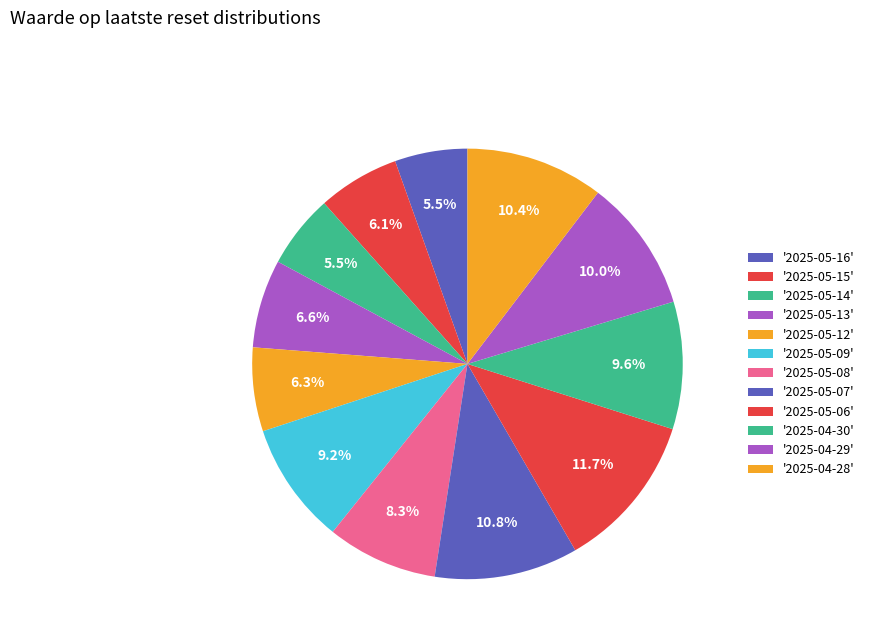

How many slices are in this pie chart?

12